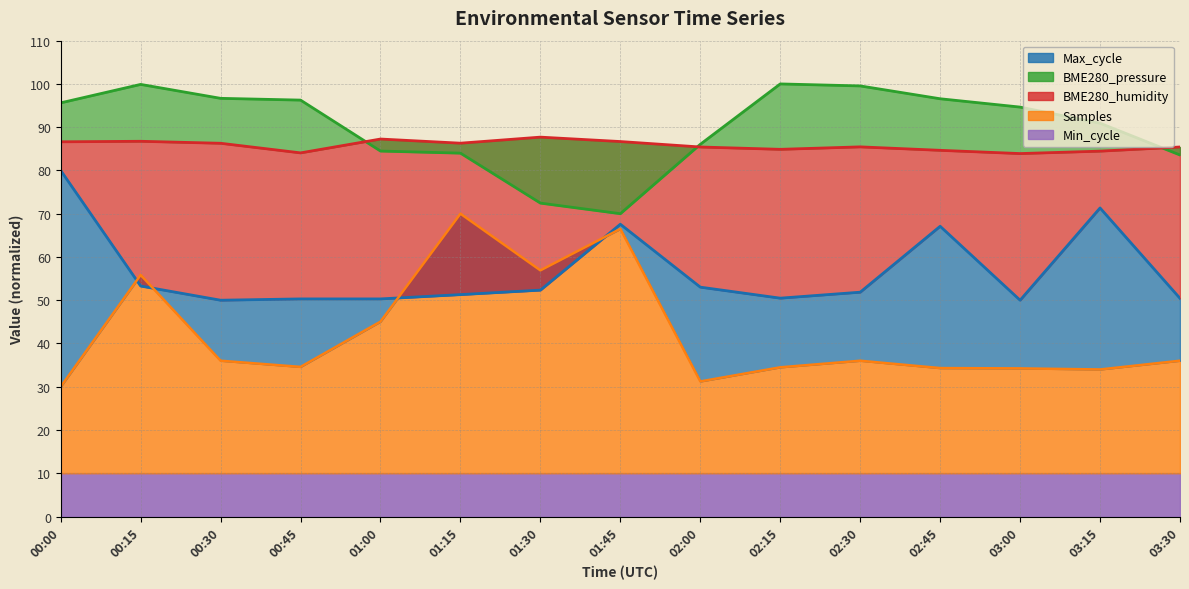

What is the approximate value of BME280_humidity at 01:00?

87.3